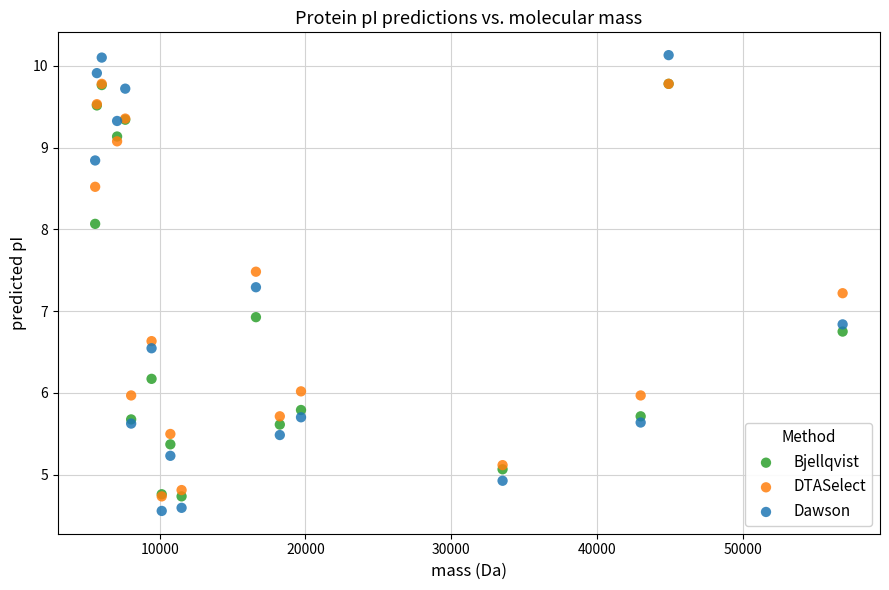

Which series has the widest spread of Y values?

Dawson